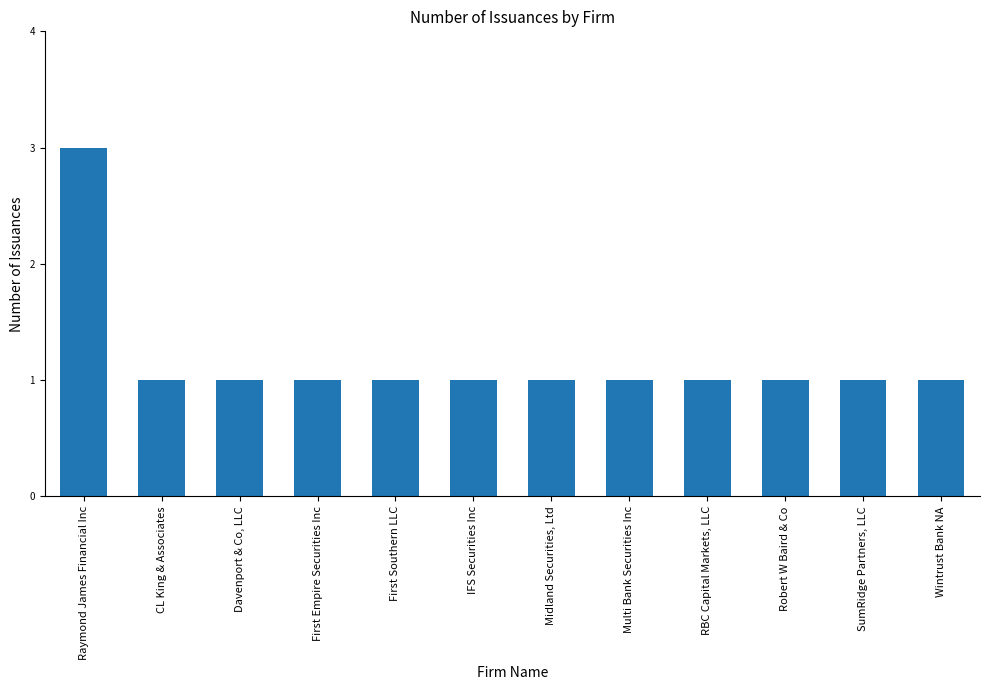

What is the maximum value shown in the chart?

3